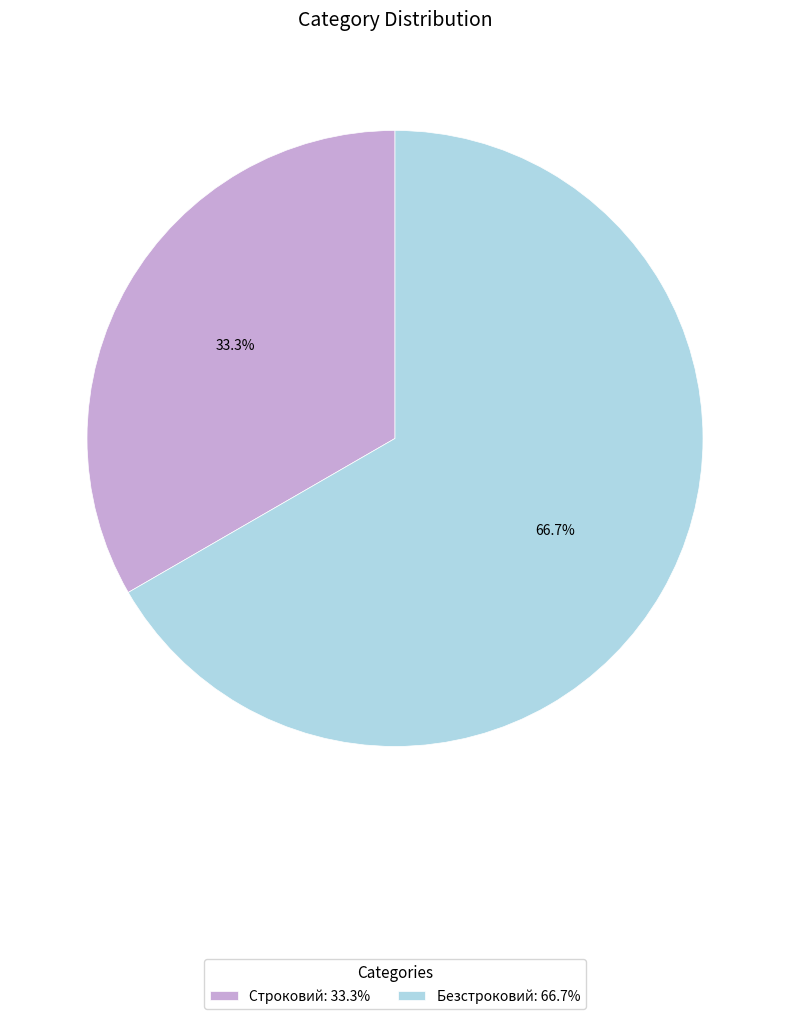

What portion of the pie excludes Строковий?

66.7%